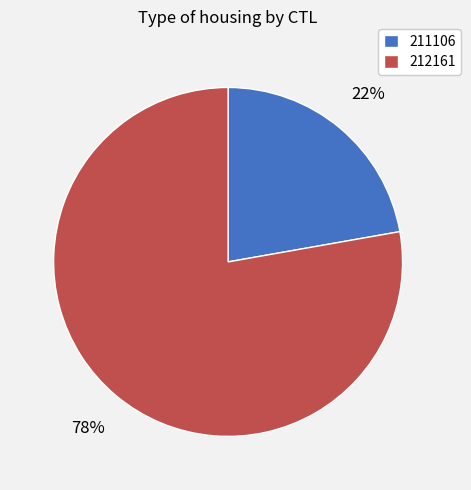

How many segments does this pie chart have?

2